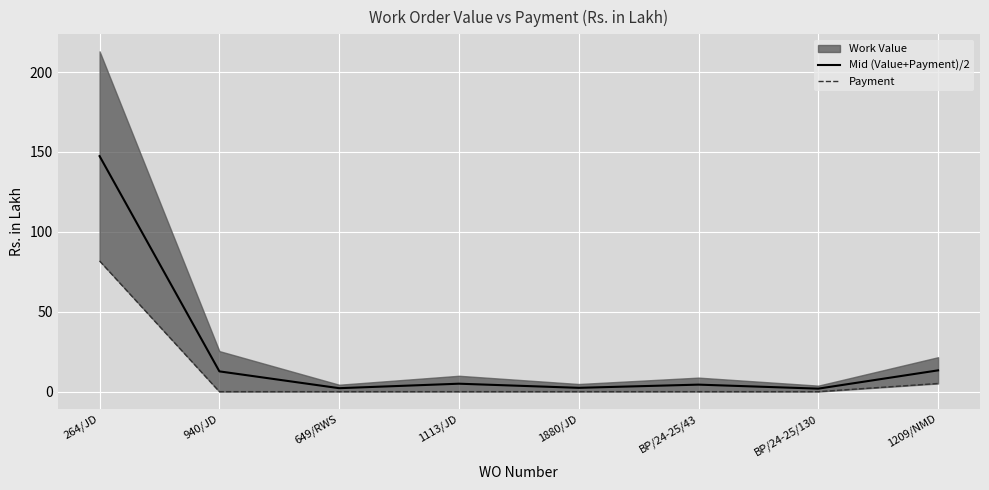

Which category has the highest value across all series?

264/JD